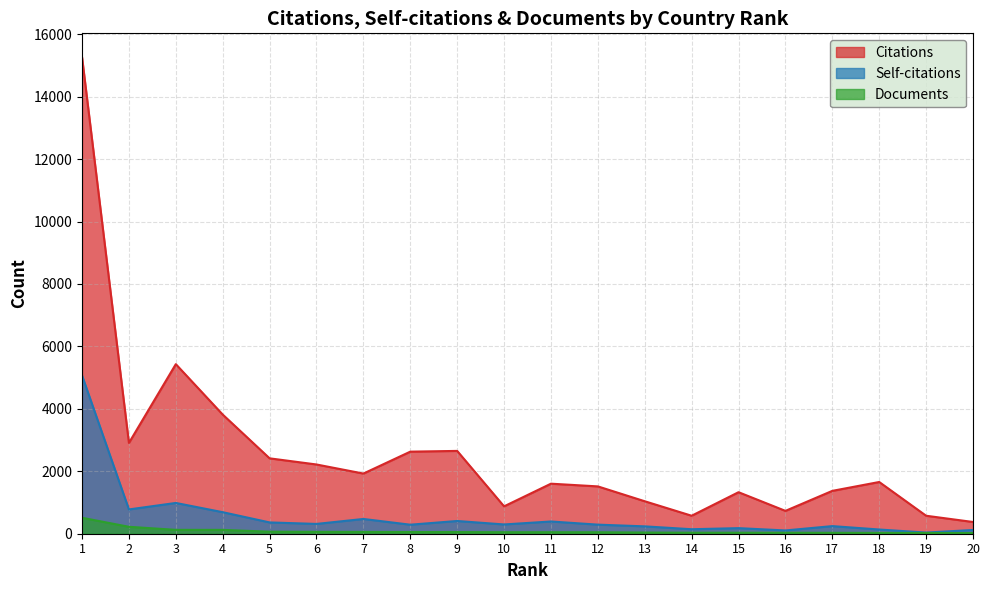

Reading left to right, what are all the values shown in this chart?

Citations: 1=15266	2=2909	3=5432	4=3817	5=2415	6=2218	7=1927	8=2629	9=2653	10=877	11=1603	12=1516	13=1040	14=576	15=1330	16=732	17=1373	18=1657	19=576	20=376
Self-citations: 1=5069	2=778	3=986	4=690	5=362	6=314	7=473	8=289	9=408	10=297	11=392	12=291	13=236	14=144	15=179	16=105	17=244	18=135	19=37	20=120
Documents: 1=511	2=222	3=124	4=123	5=65	6=60	7=57	8=54	9=53	10=48	11=48	12=47	13=38	14=32	15=32	16=31	17=29	18=26	19=24	20=21